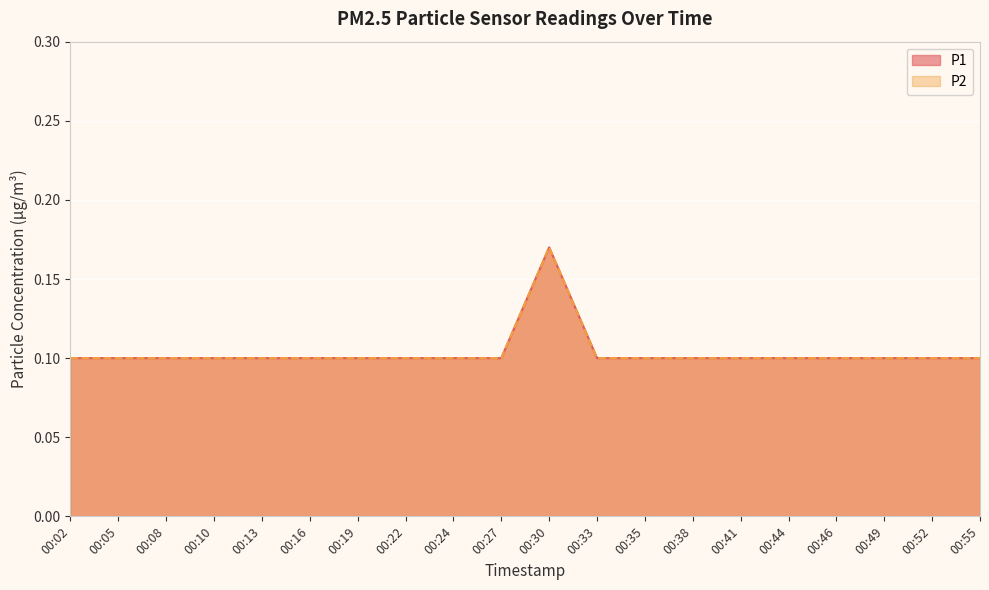

Which series has the widest spread of values?

P1